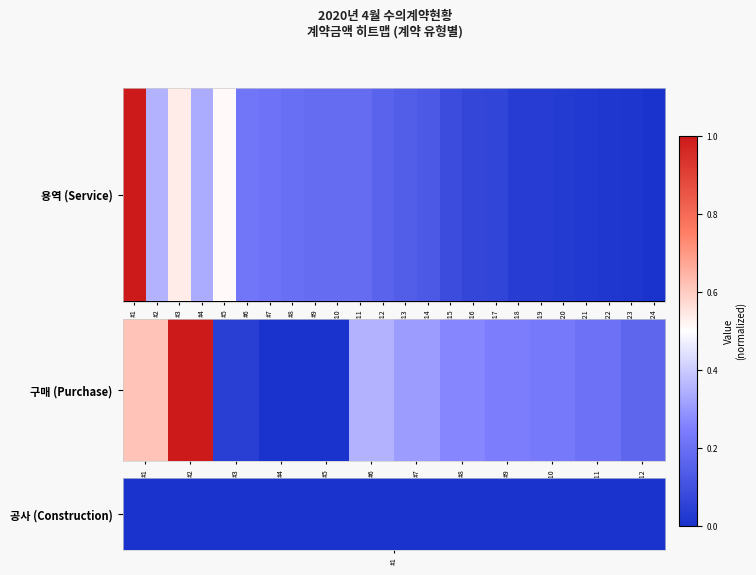

List the labels in order of value, largest first.

#2, #1, #6, #7, #8, #9, #10, #11, #12, #3, #4, #5